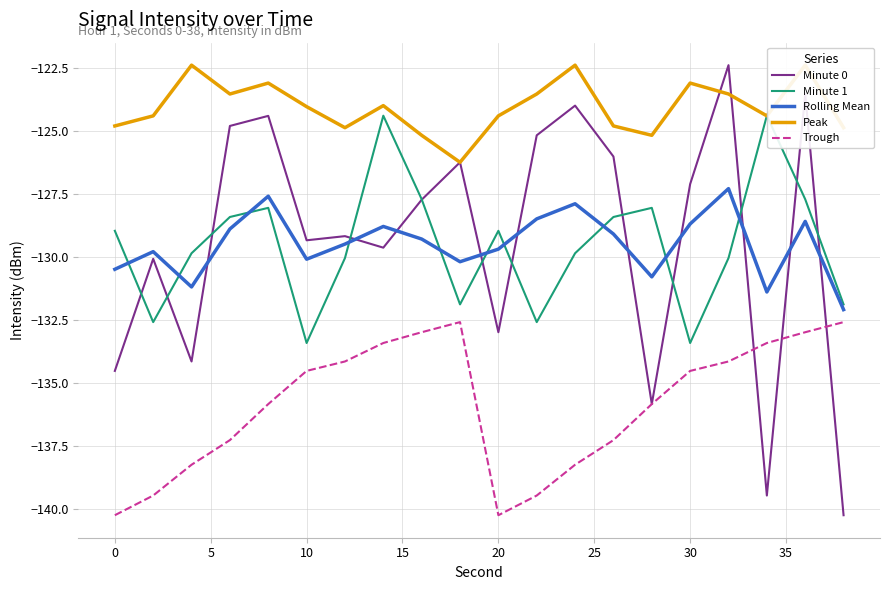

Reading left to right, what are all the values shown in this chart?

Minute 0: -134.5	-130.1	-134.2	-124.8	-124.4	-129.3	-129.2	-129.6	-127.7	-126.3	-133.0	-125.2	-124.0	-126.0	-135.8	-127.1	-122.4	-139.5	-123.5	-140.3
Minute 1: -129.0	-132.6	-129.9	-128.4	-128.1	-133.4	-130.1	-124.4	-127.7	-131.9	-129.0	-132.6	-129.9	-128.4	-128.1	-133.4	-130.1	-124.4	-127.7	-131.9
Rolling Mean: -130.5	-129.8	-131.2	-128.9	-127.6	-130.1	-129.5	-128.8	-129.3	-130.2	-129.7	-128.5	-127.9	-129.1	-130.8	-128.7	-127.3	-131.4	-128.6	-132.1
Peak: -124.8	-124.4	-122.4	-123.5	-123.1	-124.0	-124.9	-124.0	-125.2	-126.3	-124.4	-123.5	-122.4	-124.8	-125.2	-123.1	-123.5	-124.4	-122.4	-124.9
Trough: -140.3	-139.5	-138.3	-137.3	-135.8	-134.5	-134.2	-133.4	-133.0	-132.6	-140.3	-139.5	-138.3	-137.3	-135.8	-134.5	-134.2	-133.4	-133.0	-132.6